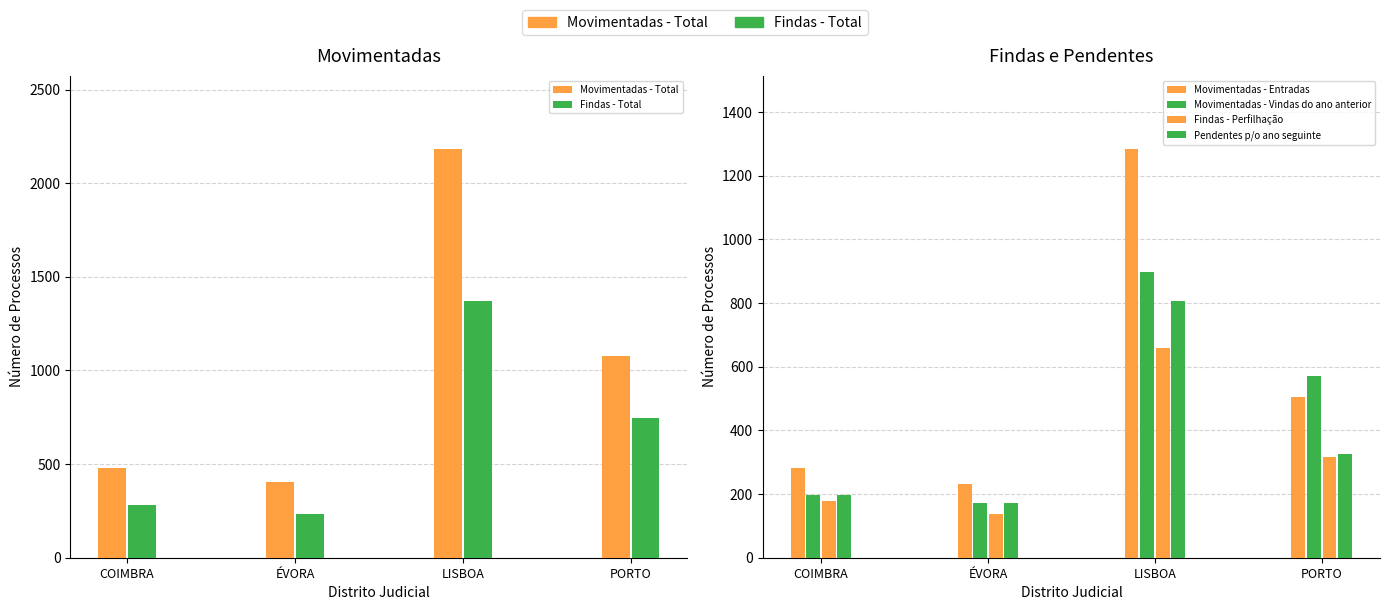

The Movimentadas - Vindas do ano anterior series shows 1542 at LISBOA. True or false?

False